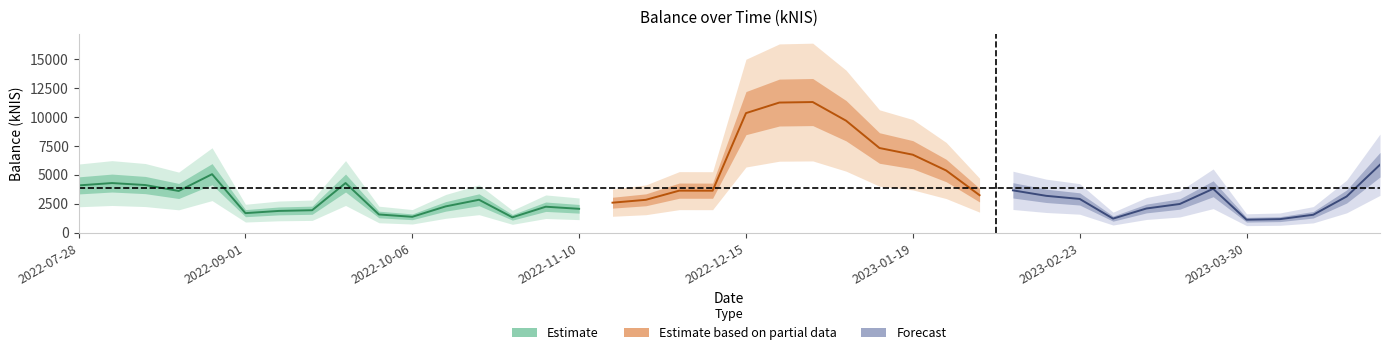

True or false: the data has more than 2 interior local peaks.

True